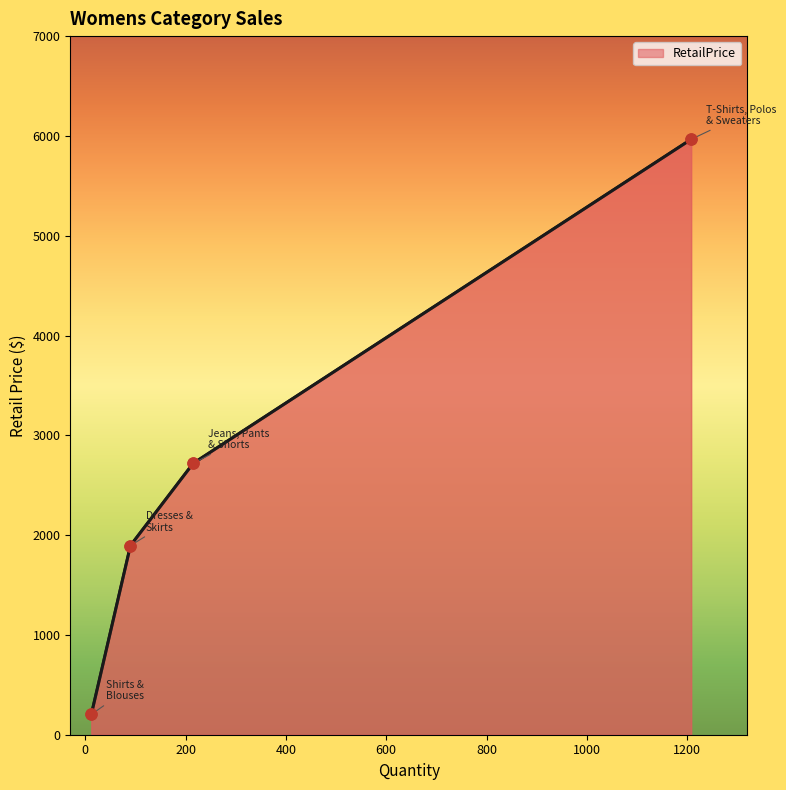

True or false: the data has more than 0 interior local peaks.

False